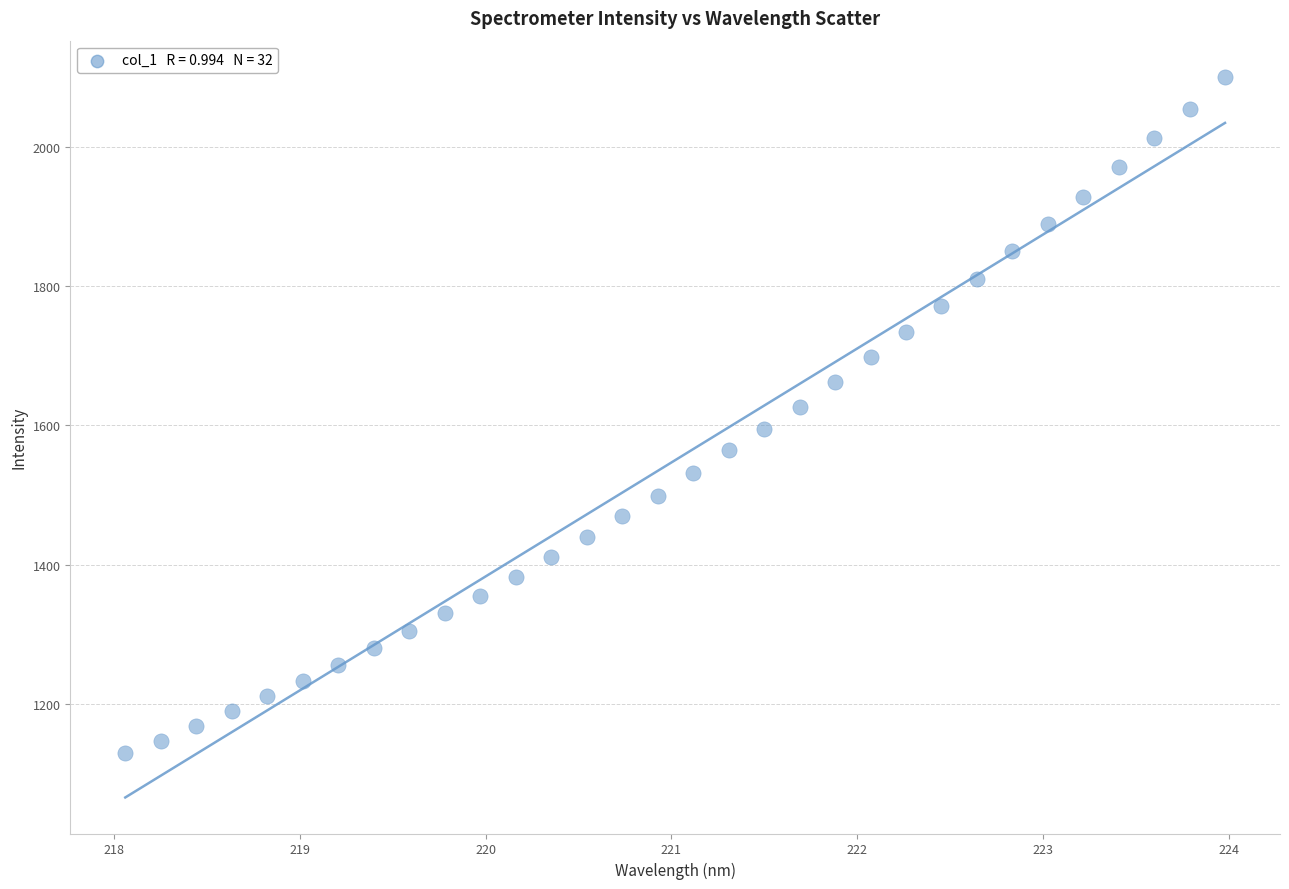

What is the range of Y values (max minus min)?

971.8